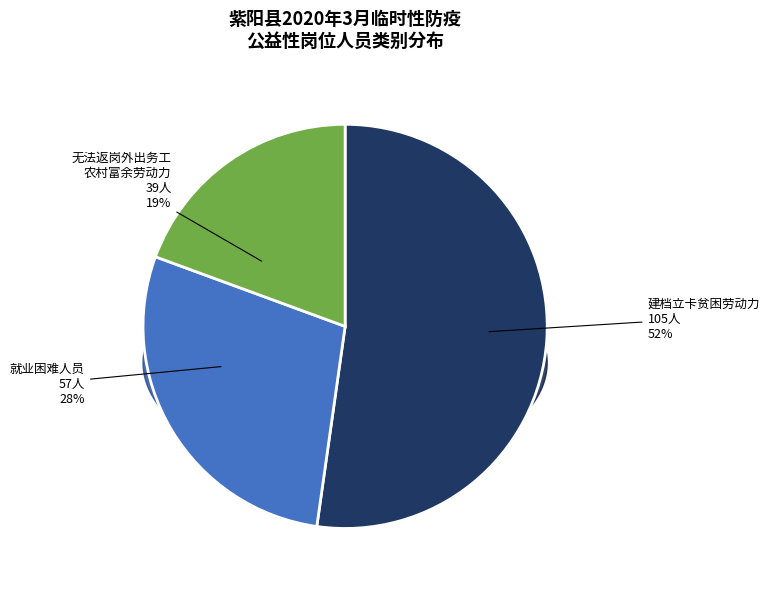

What percentage is NOT represented by 建档立卡贫困劳动力?

47.8%